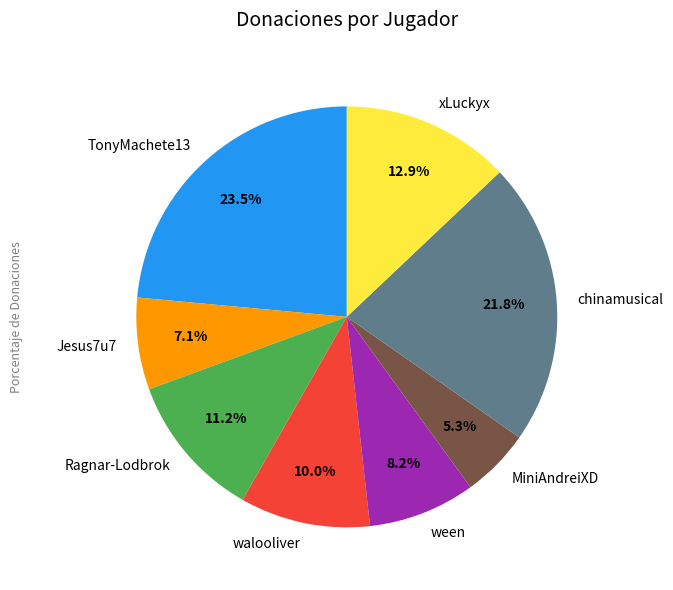

To the nearest percent, what is the difference between the largest and smallest slice percentages?

18%